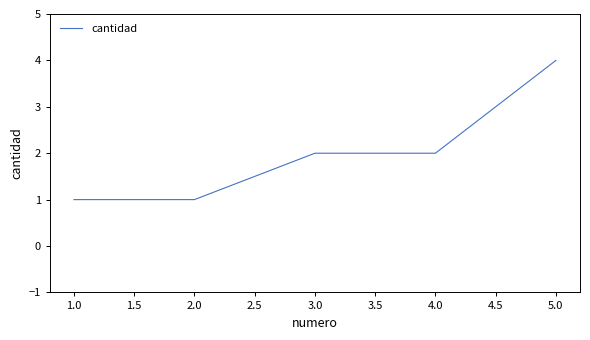

How many values are below 2?

2